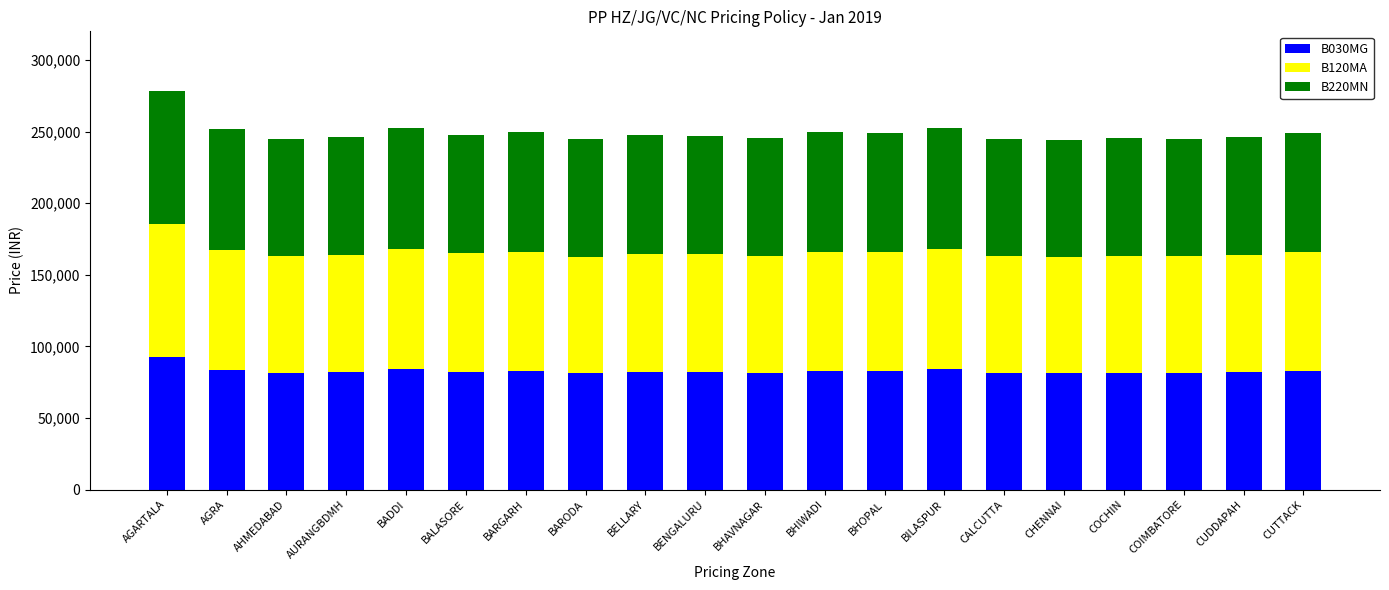

What is the total value across all series at CALCUTTA?

244739